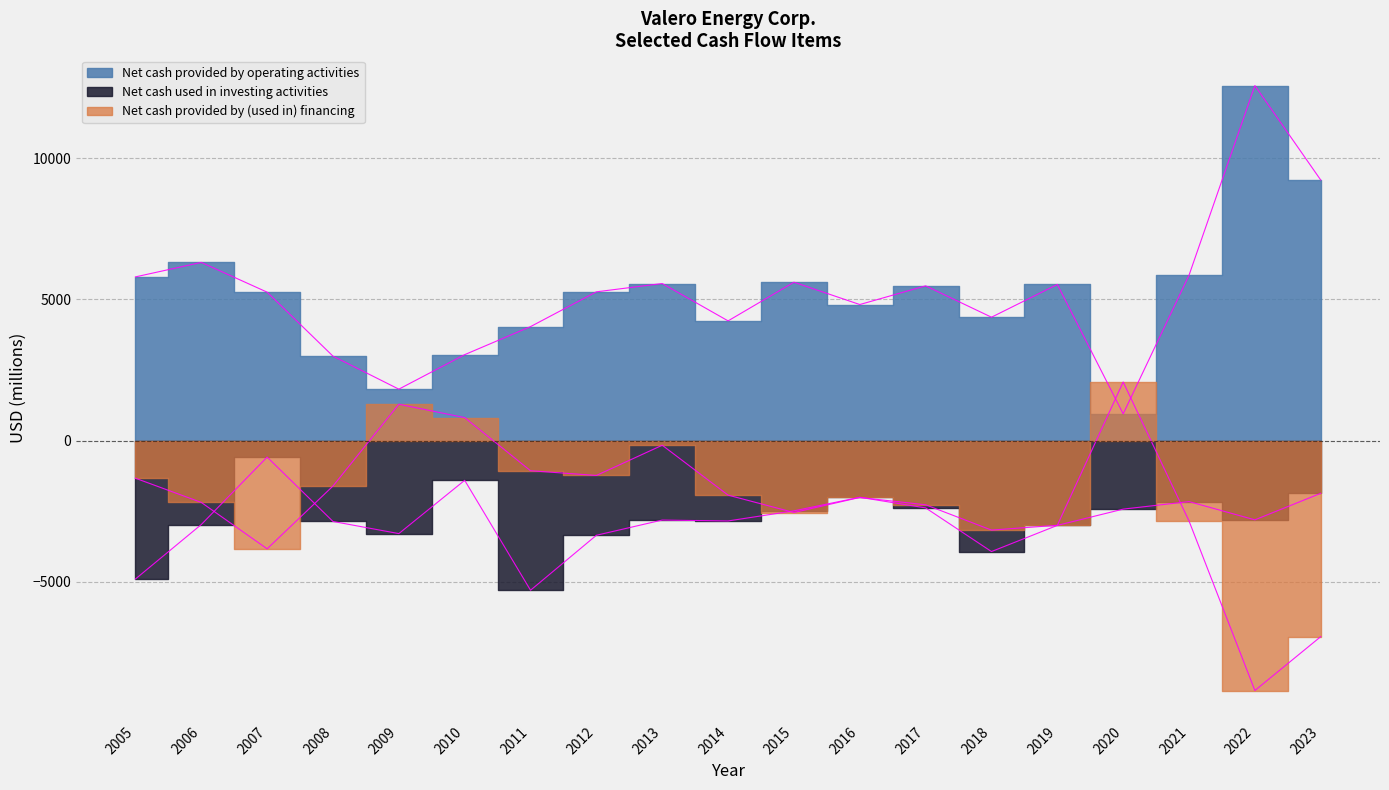

True or false: Net cash used in investing activities and Net cash provided by operating activities cross at least once.

False